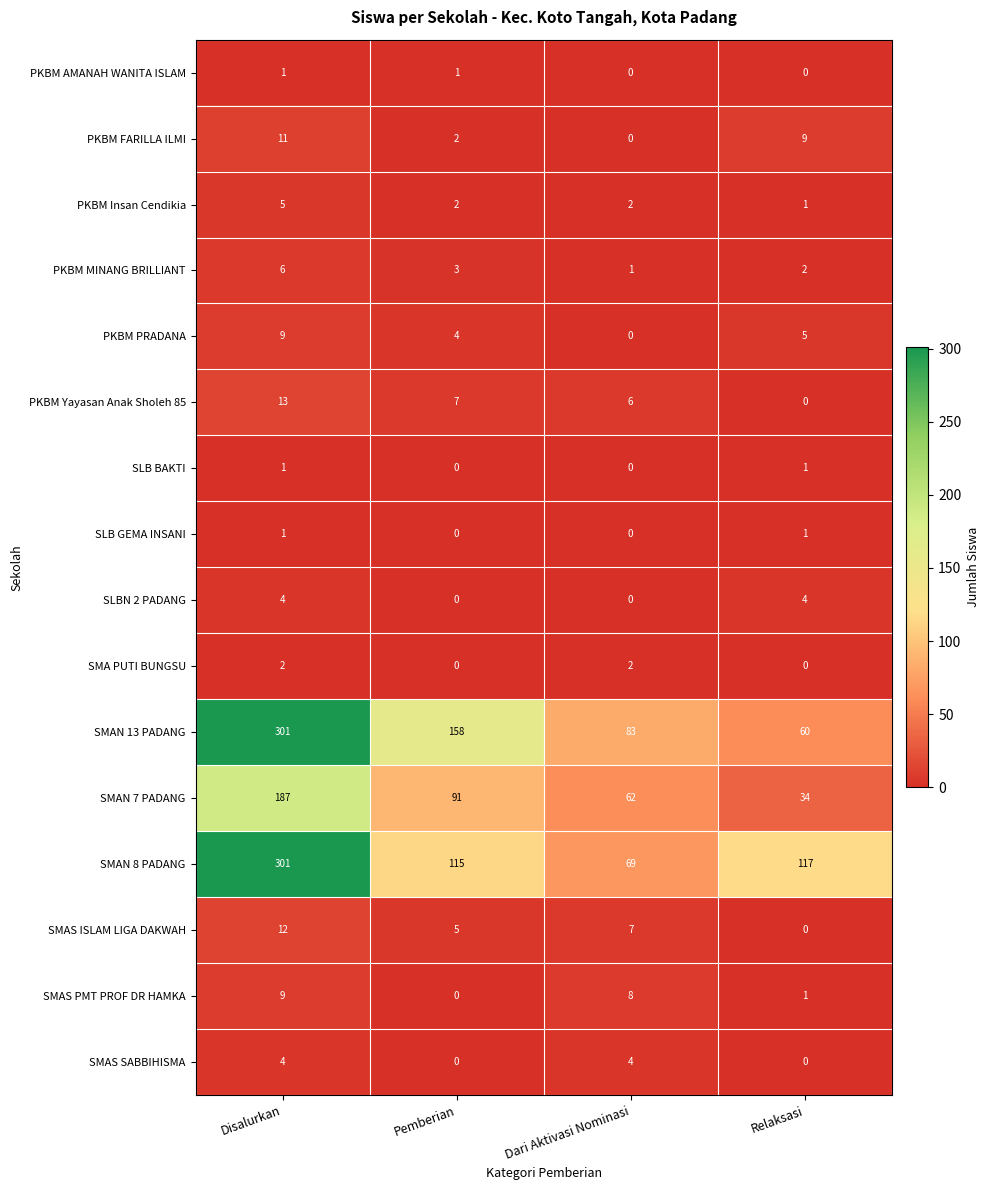

Which series changed the most between Disalurkan and Dari Aktivasi Nominasi?

SMAN 8 PADANG